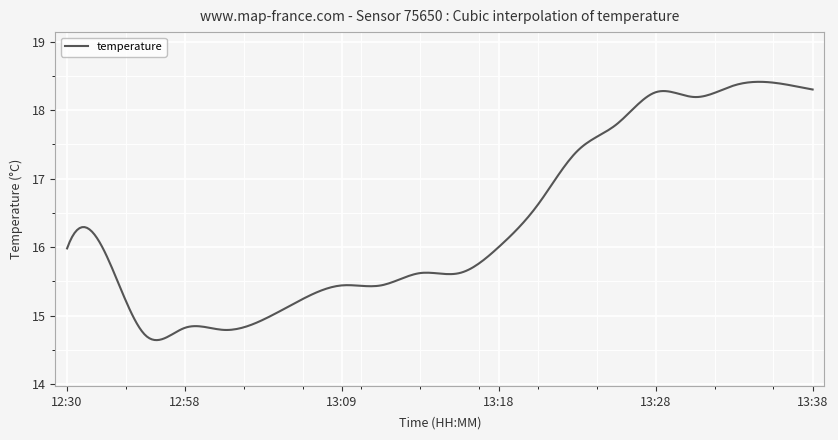

How many lines are shown in the chart?

1